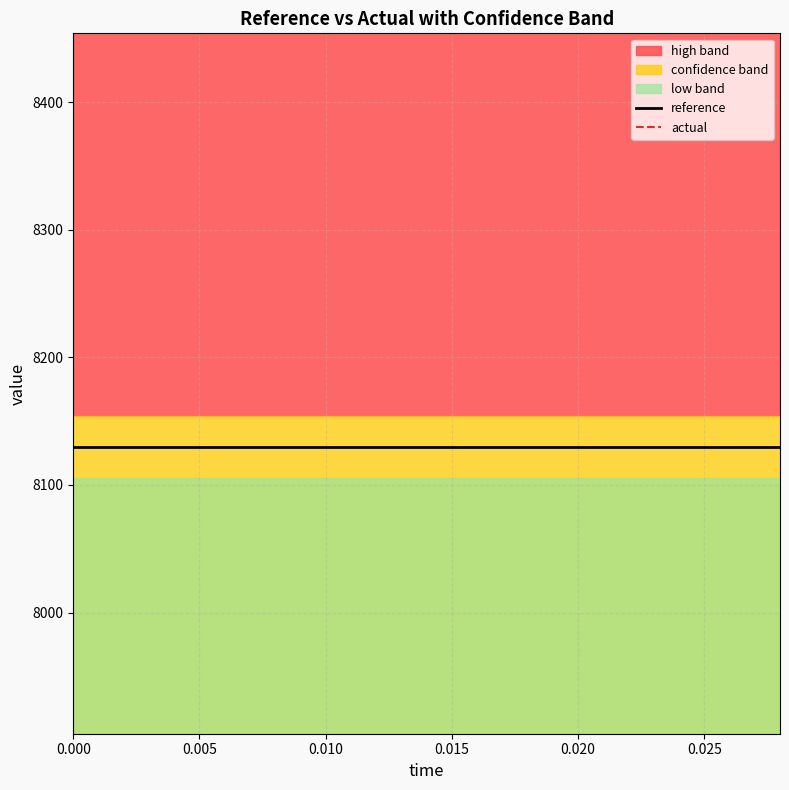

How many distinct data groups are displayed?

2